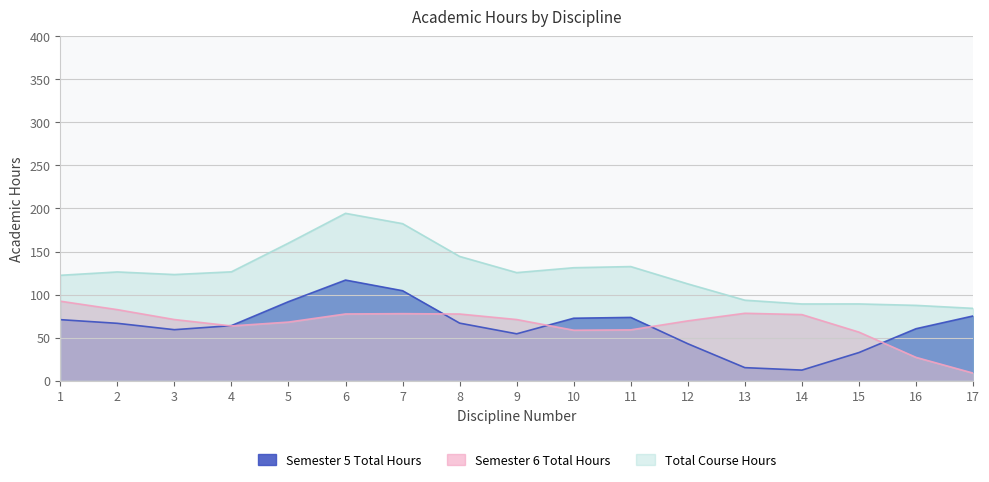

Which series has the largest total across all categories?

Total Course Hours